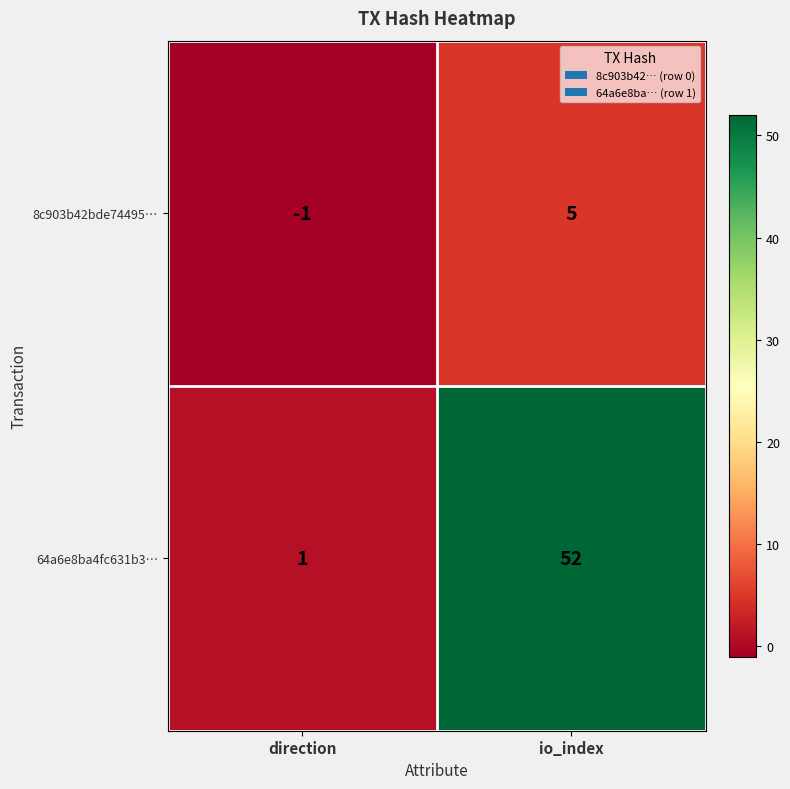

At how many categories does at least one series exceed 9?

1